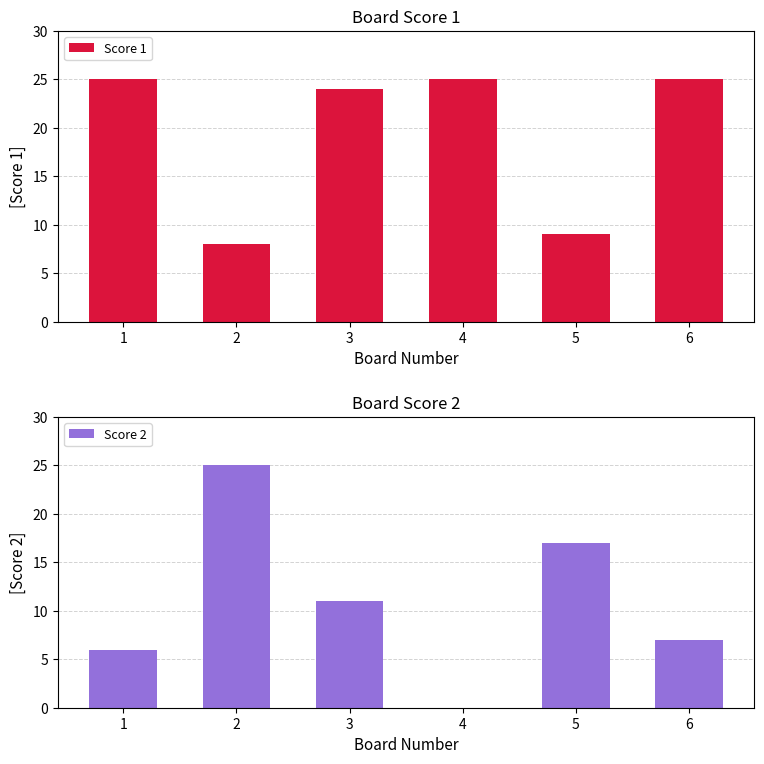

Reading left to right, what are all the values shown in this chart?

Score 1: 1=25	2=8	3=24	4=25	5=9	6=25
Score 2: 1=6	2=25	3=11	4=0	5=17	6=7